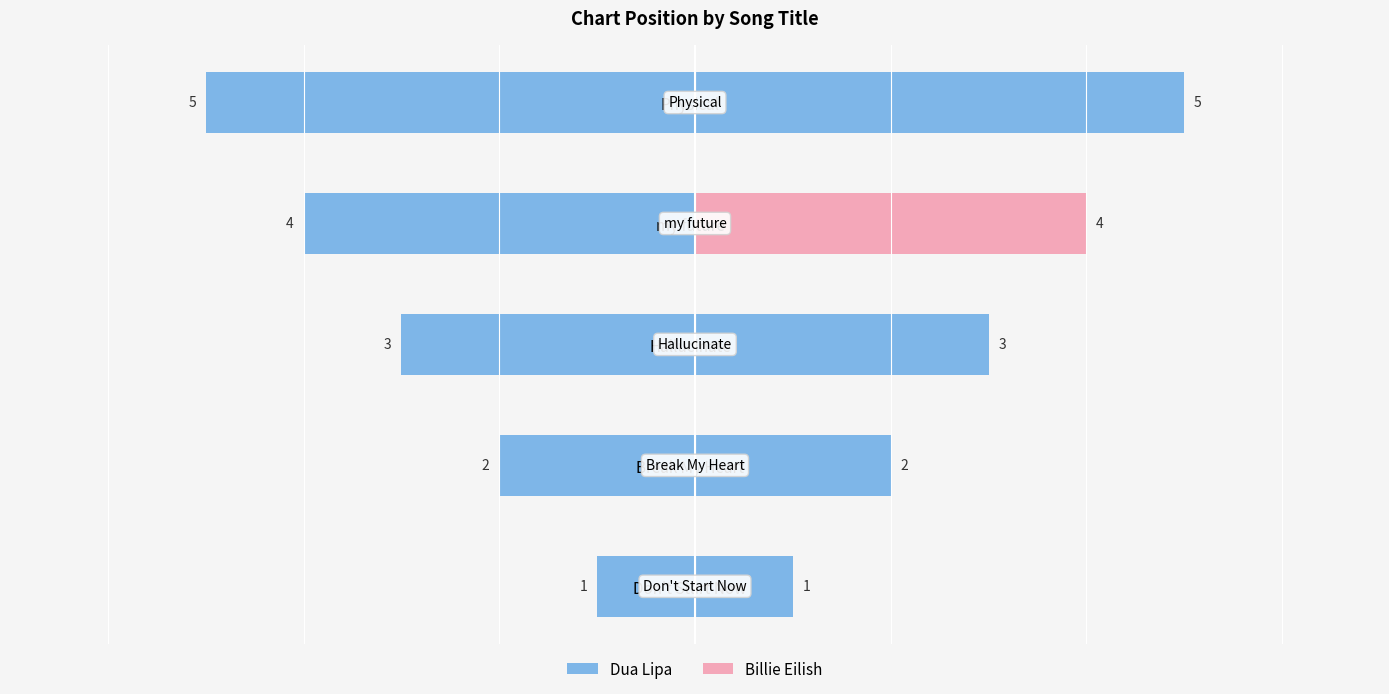

Is the value of Dua Lipa at Physical greater than the value of Billie Eilish at my future?

No